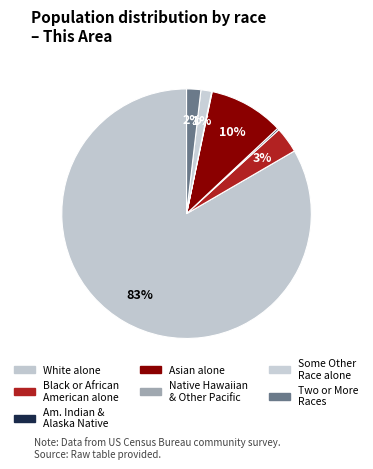

To the nearest percent, what is the difference between the largest and smallest slice percentages?

83%